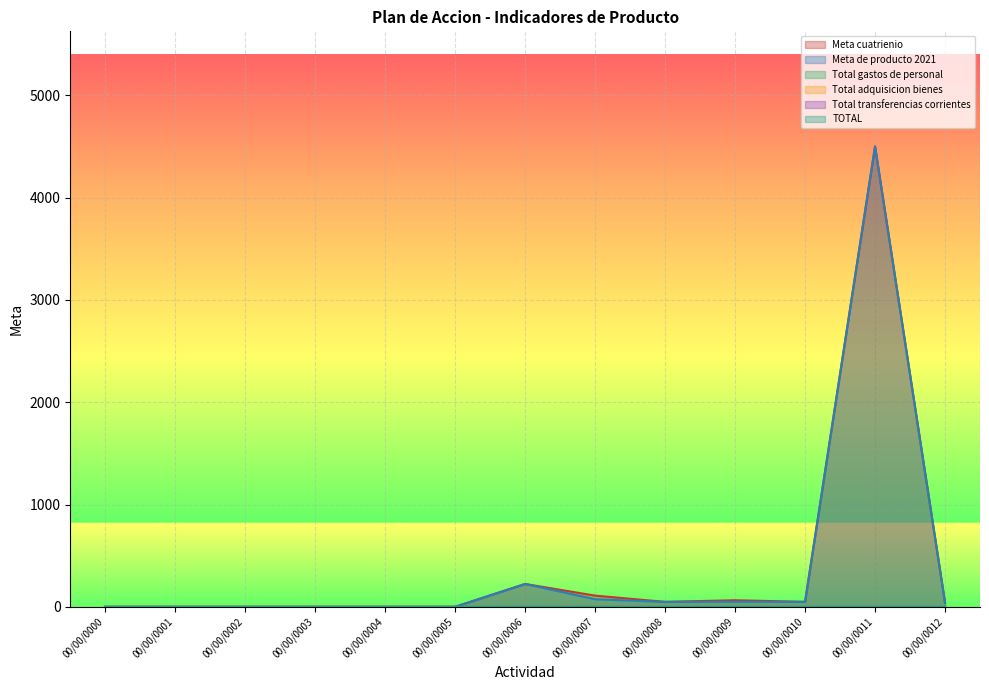

At which category is the sum across all series the highest?

00/00/0011